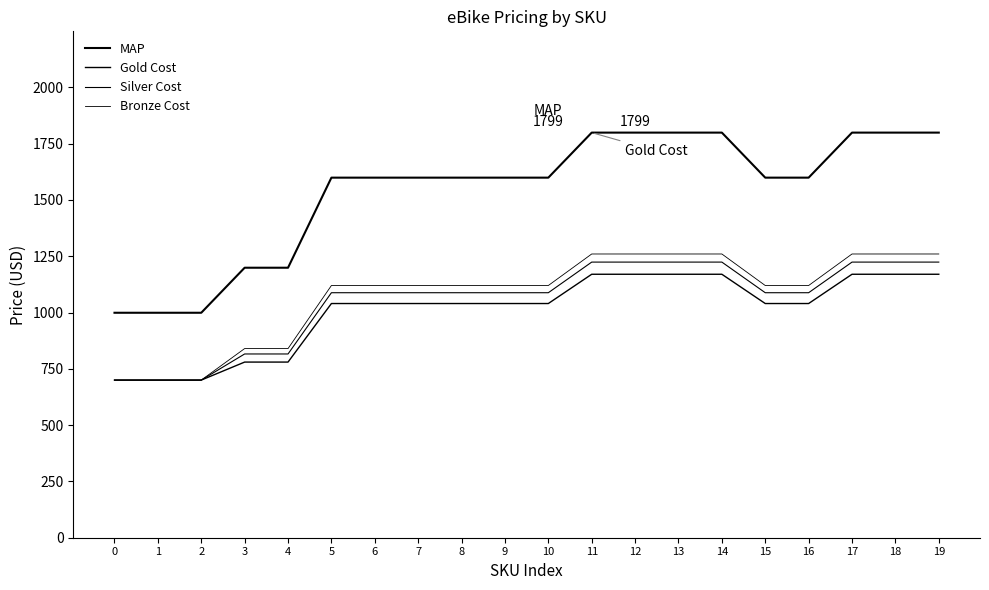

What value does the Bronze Cost series have at 9, to the nearest 50?

1100